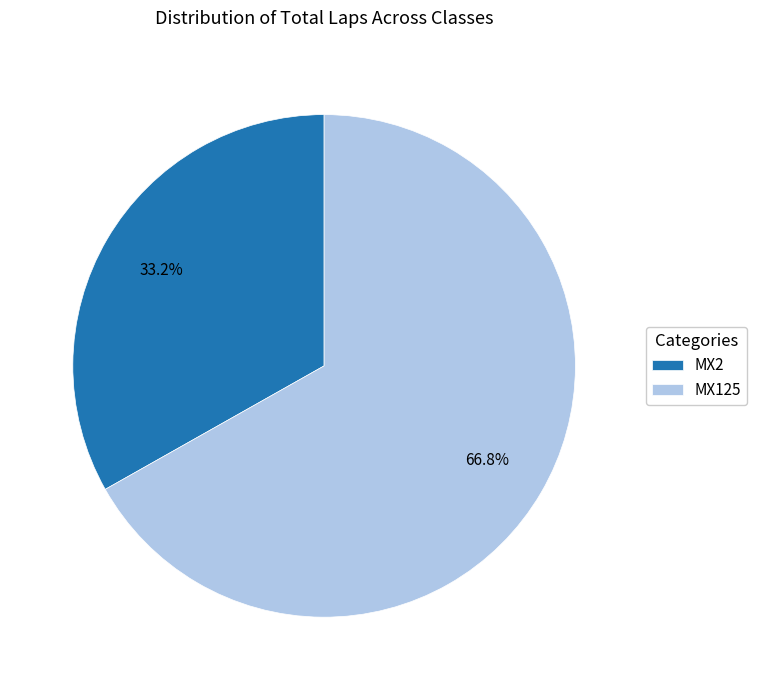

Which has a higher value, MX2 or MX125?

MX125